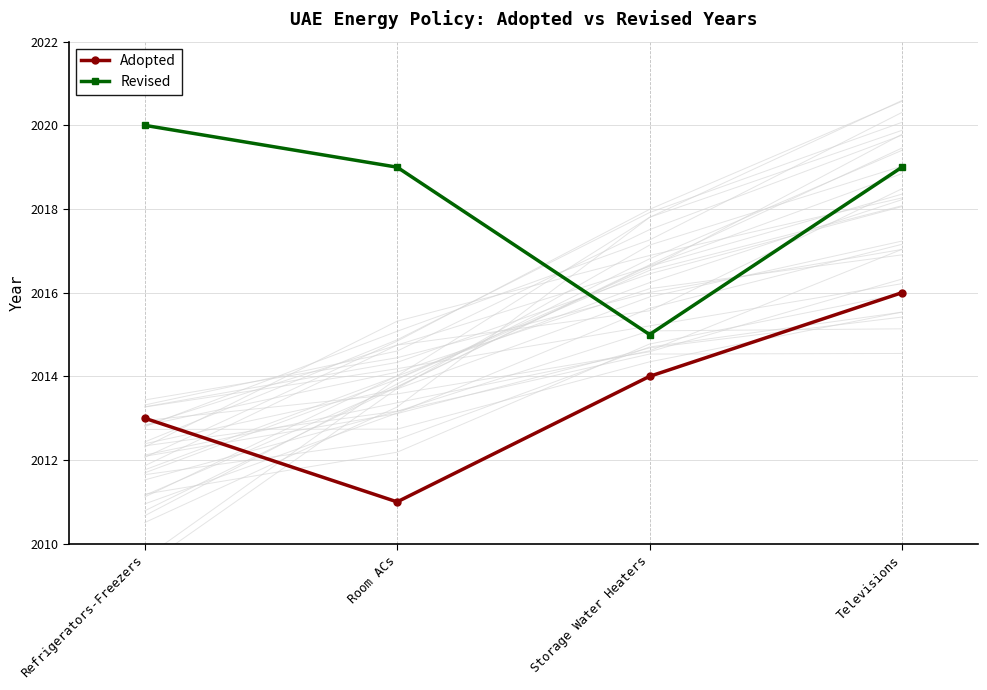

At which category does the chart reach its peak across all series?

Refrigerators-Freezers